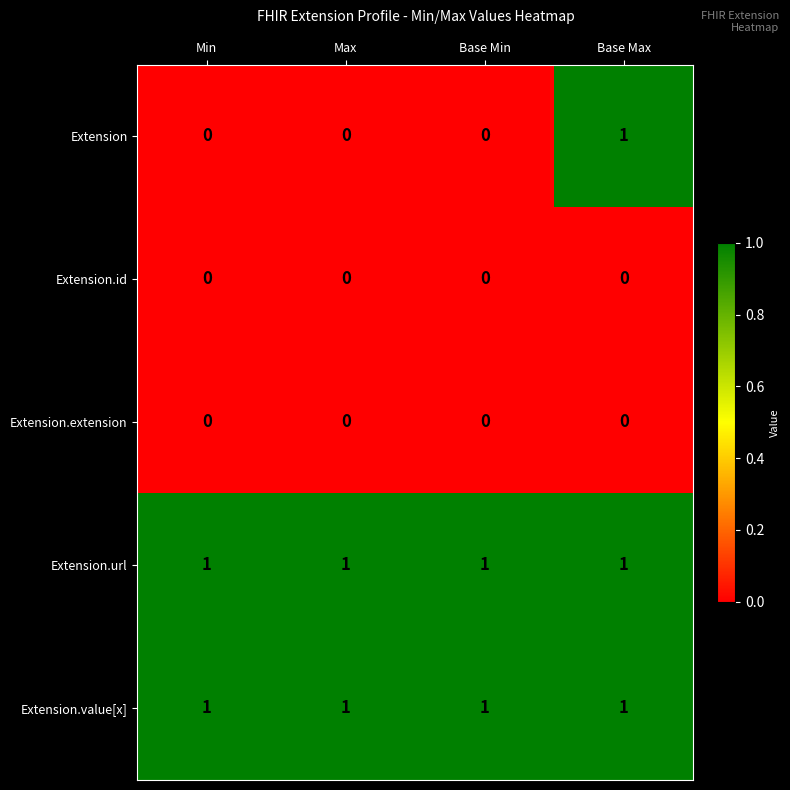

True or false: Extension has a value of 0 at Base Min.

True